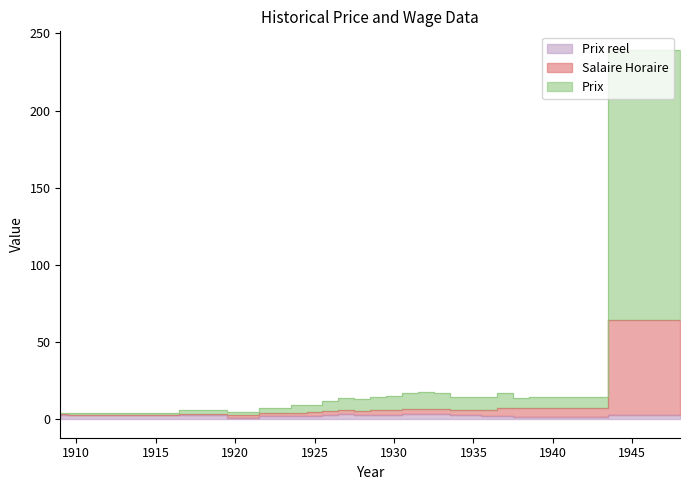

At which label does Prix reel reach its peak?

1932